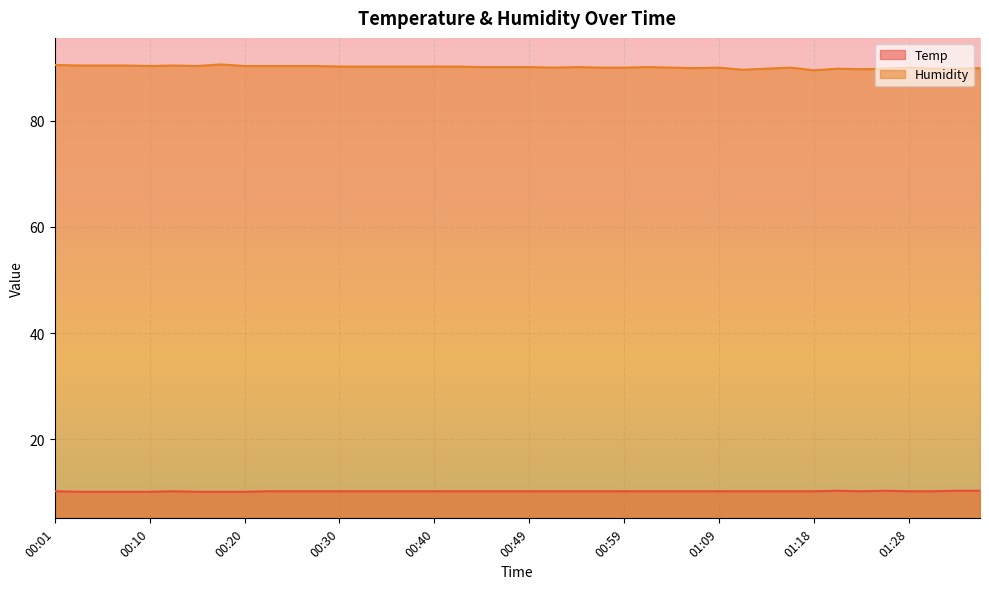

What is the minimum value shown in the chart?

10.1